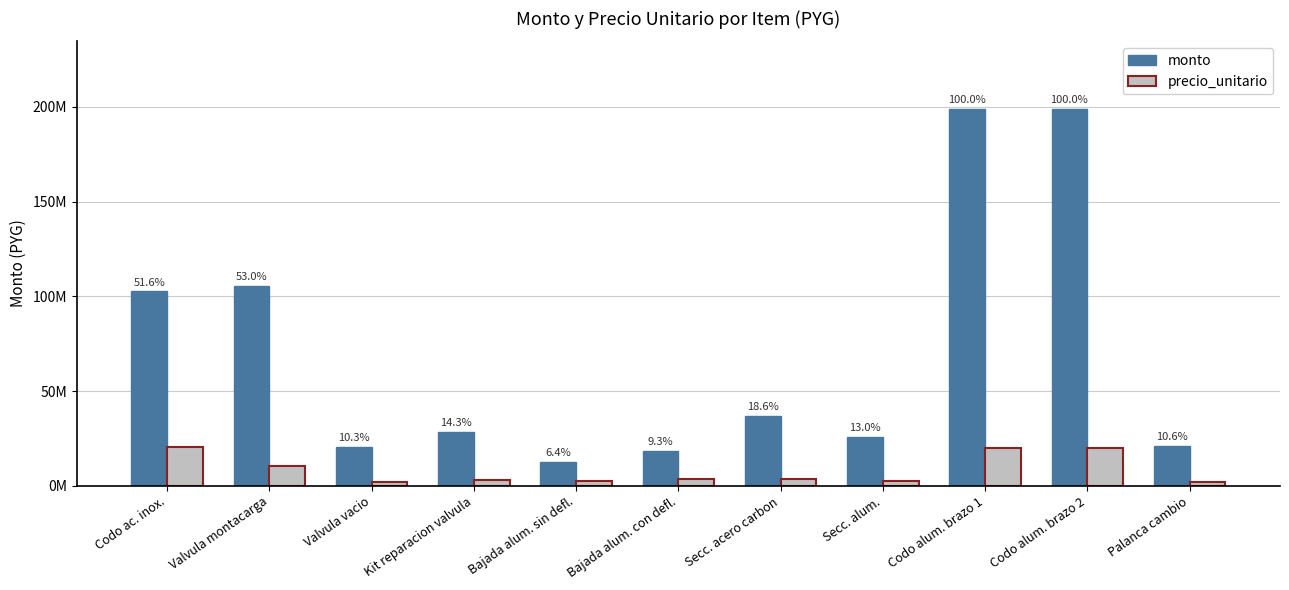

Which series has the widest spread of values?

monto